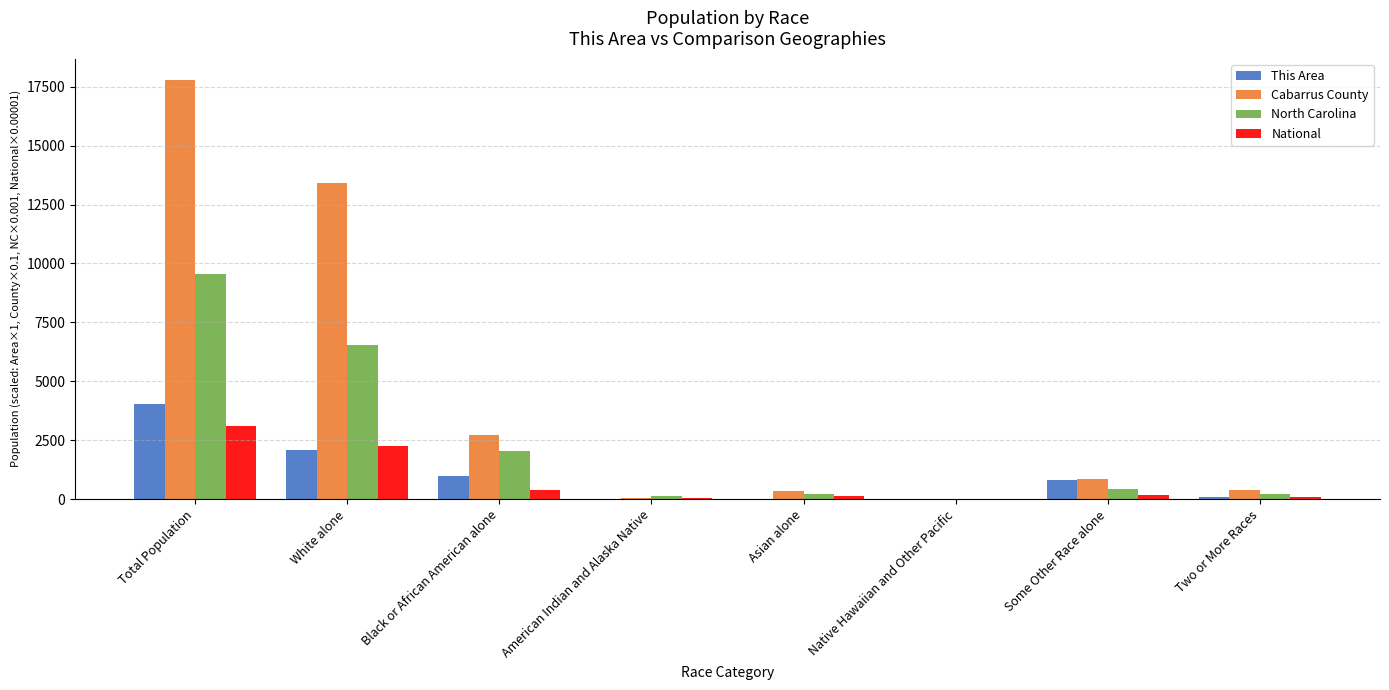

Where does the National series first go above 191?

Total Population